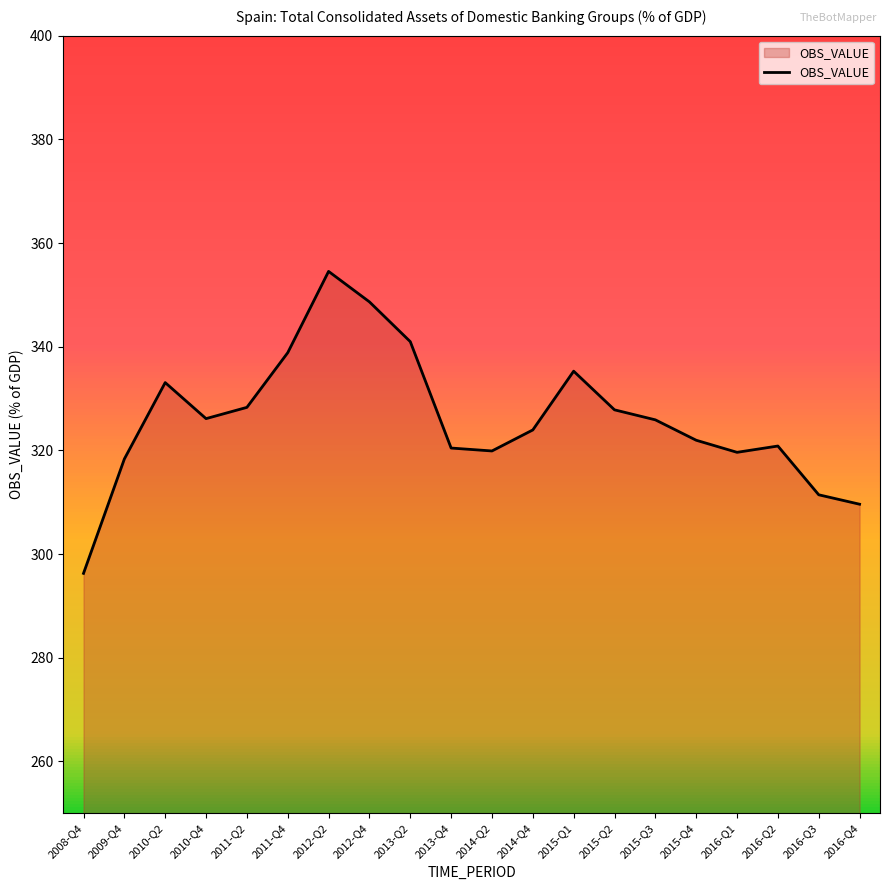

What is the difference between the values at 2010-Q4 and 2016-Q2?

5.3